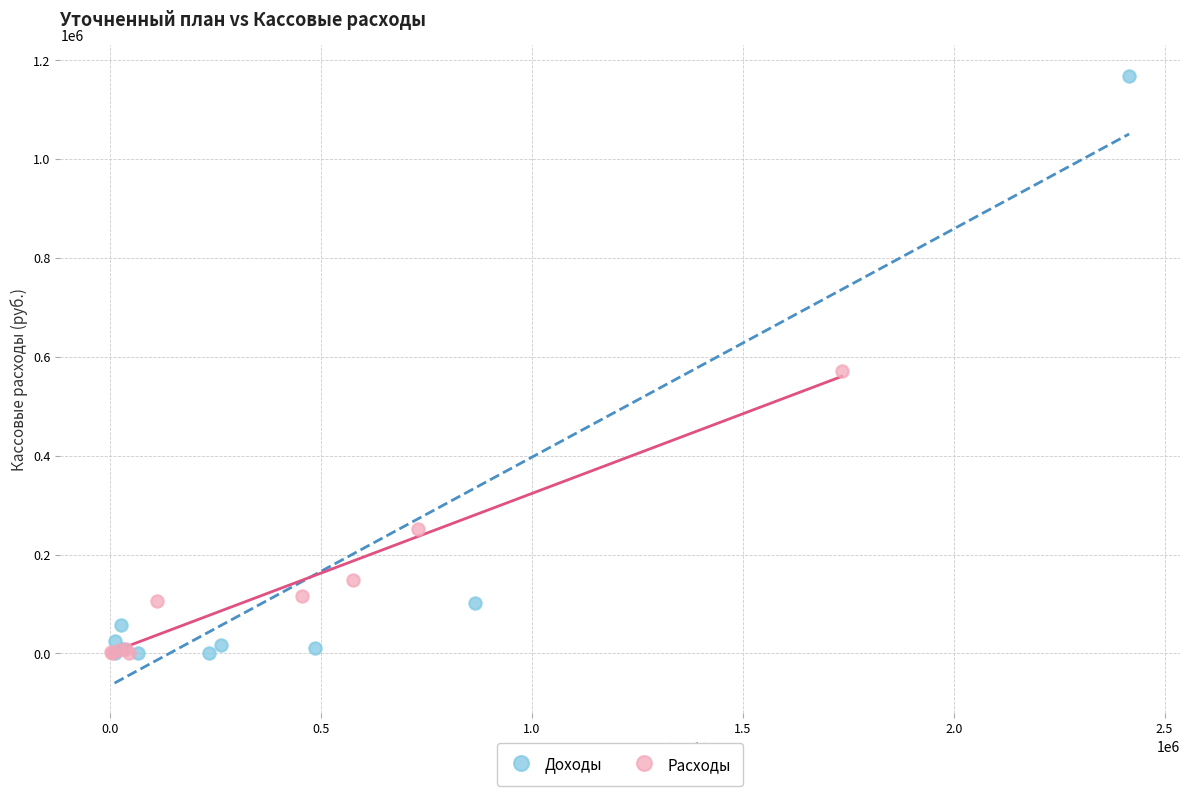

What are all the series names shown in the legend?

Доходы, Расходы